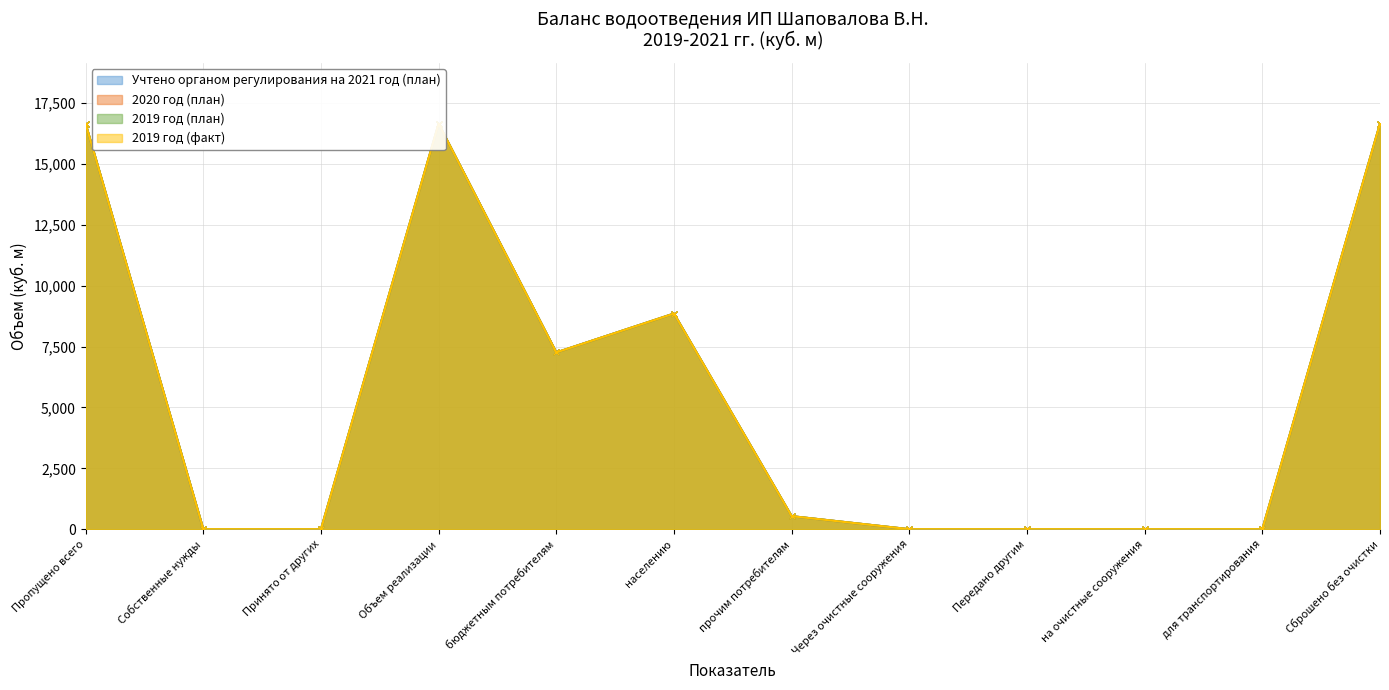

What is the label of the 5th point from the right?

Через очистные сооружения